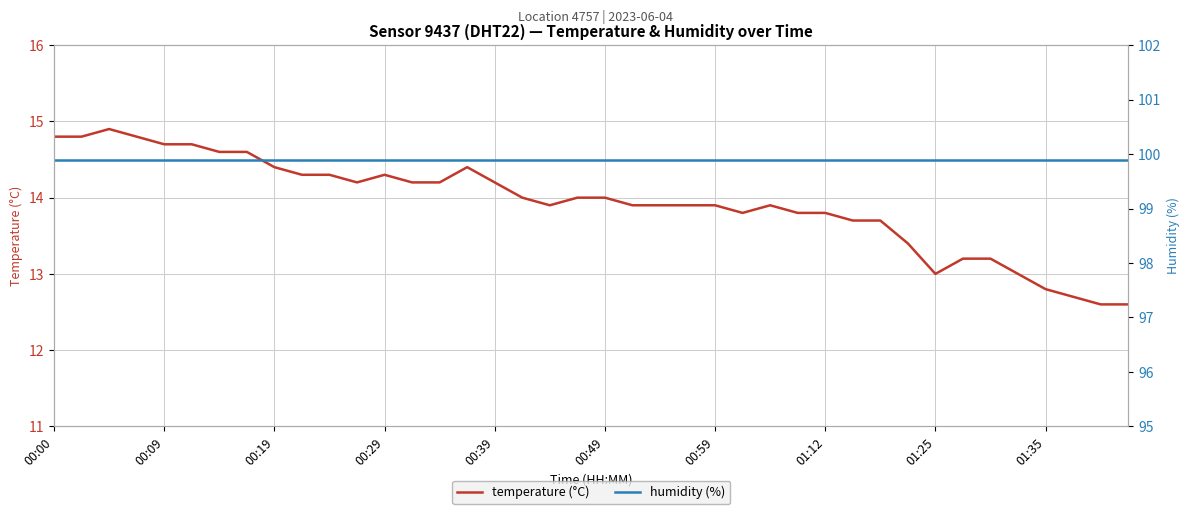

Rank the series at 34 from lowest to highest value.

temperature (°C), humidity (%)